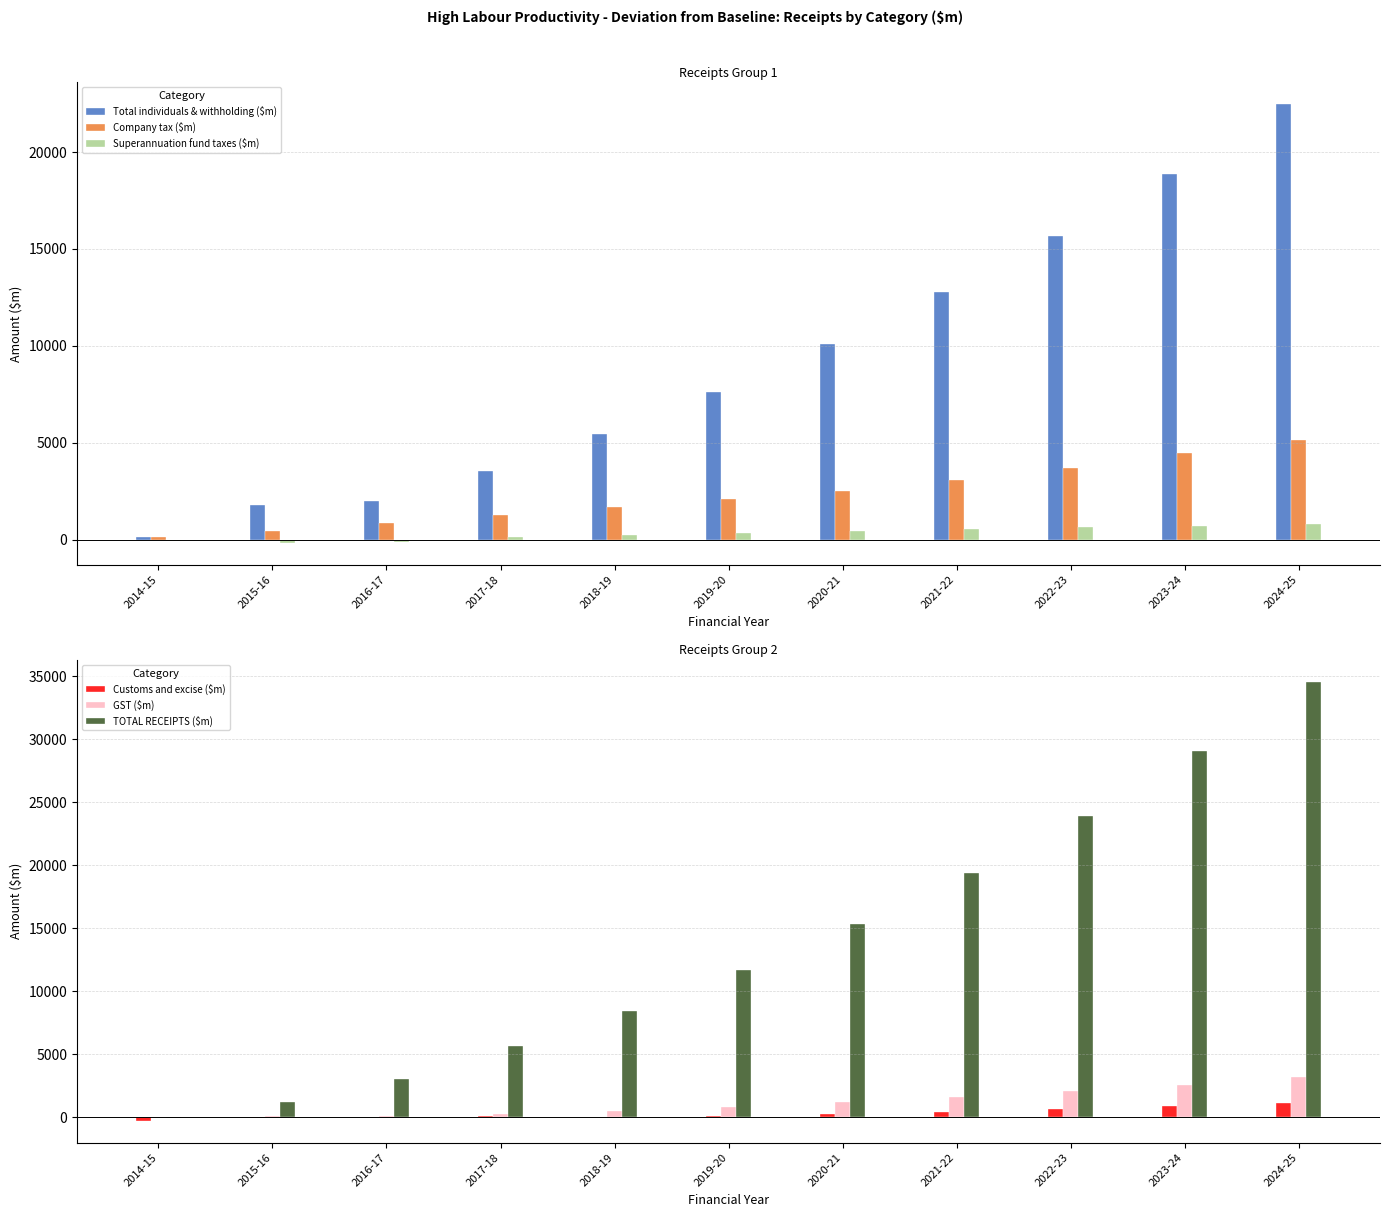

The value of TOTAL RECEIPTS ($m) at 2018-19 is 8460. True or false?

True